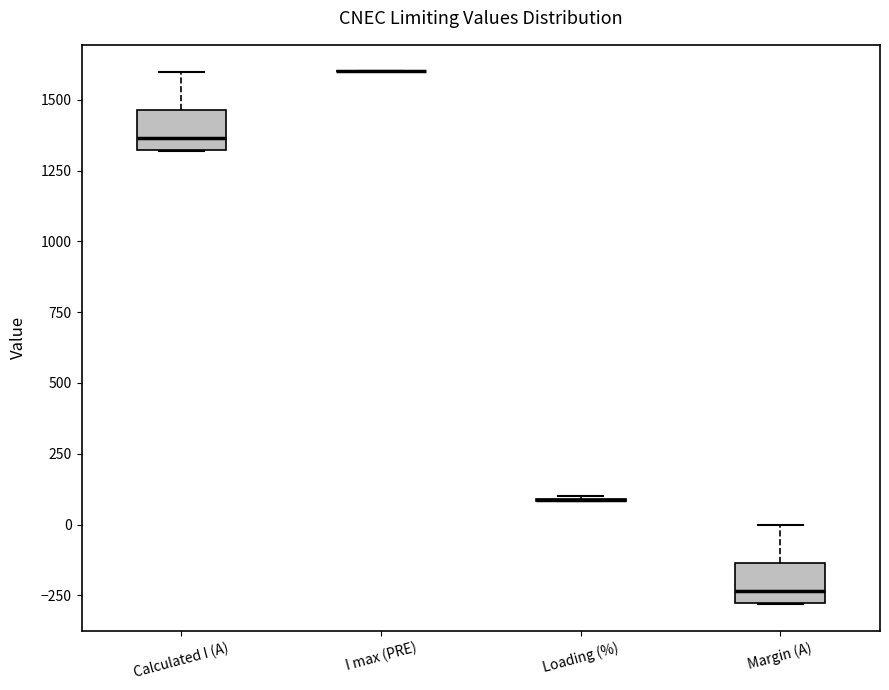

Reading left to right, transcribe this box plot: for each box, give where its median line is, the range the box spans, and where its two whiskers end, as read against the y-axis. The values are not printed on the chart, so give them approximately, as read against the axis.

Calculated I (A): median 1350, box 1300 to 1450, whiskers 1300 to 1600
I max (PRE): box collapsed to a line at 1600, whiskers 1600 to 1600
Loading (%): box collapsed to a line at 100, whiskers 100 to 100
Margin (A): median -250, box -300 to -150, whiskers -300 to 0